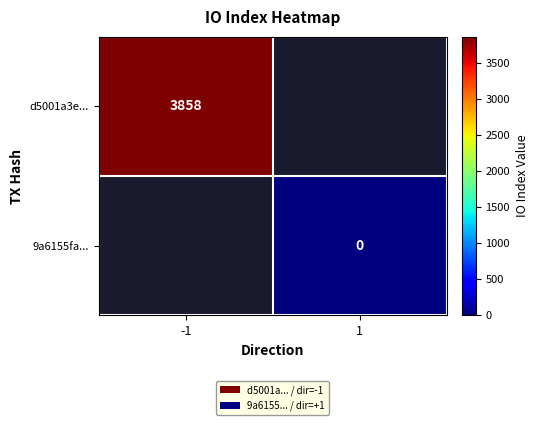

Is it true that d5001a3e... equals 3858 at -1?

True